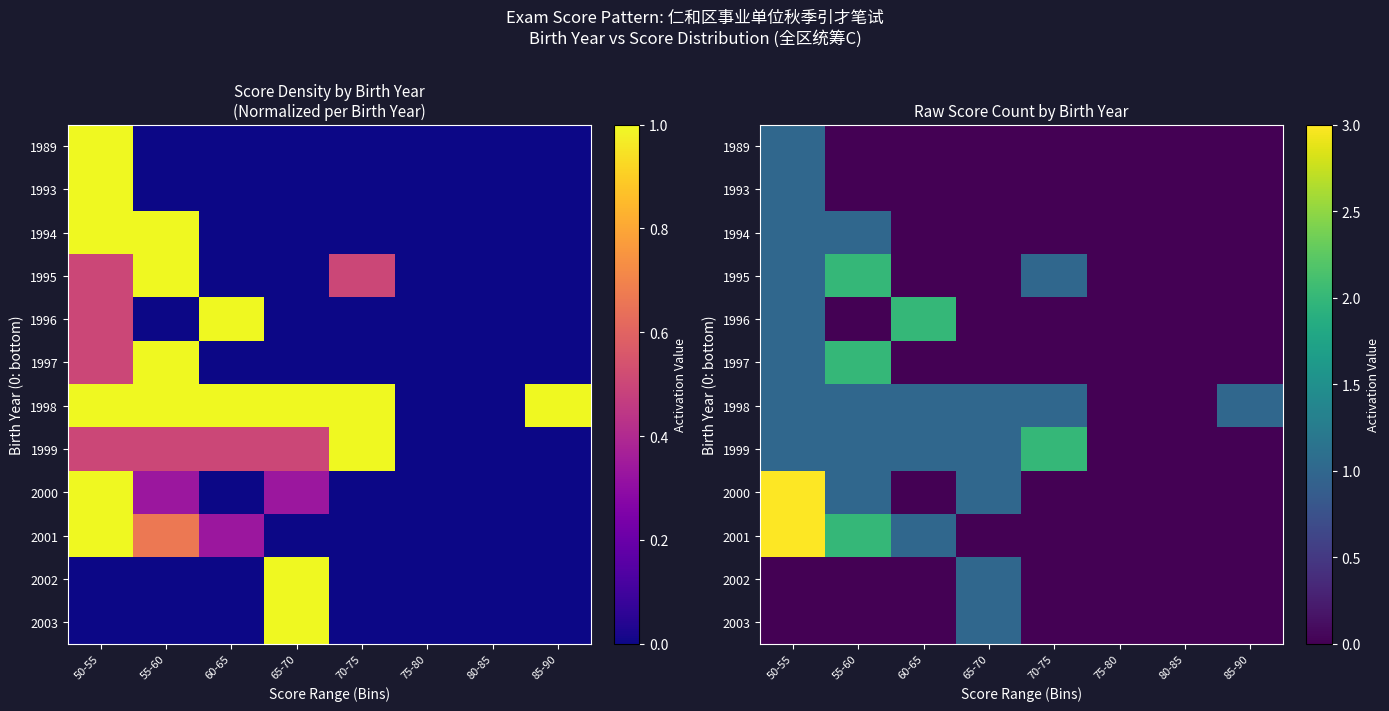

Between 55-60 and 70-75, which is larger?

55-60